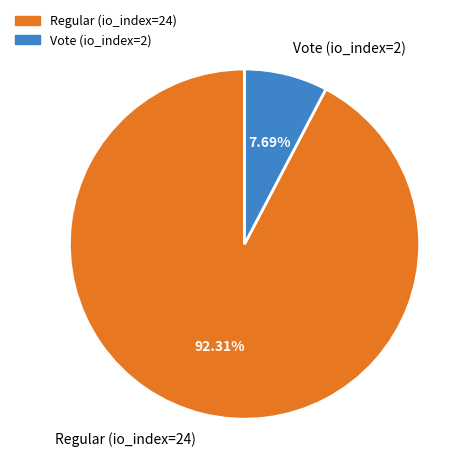

Which slice is the largest?

Regular (io_index=24)